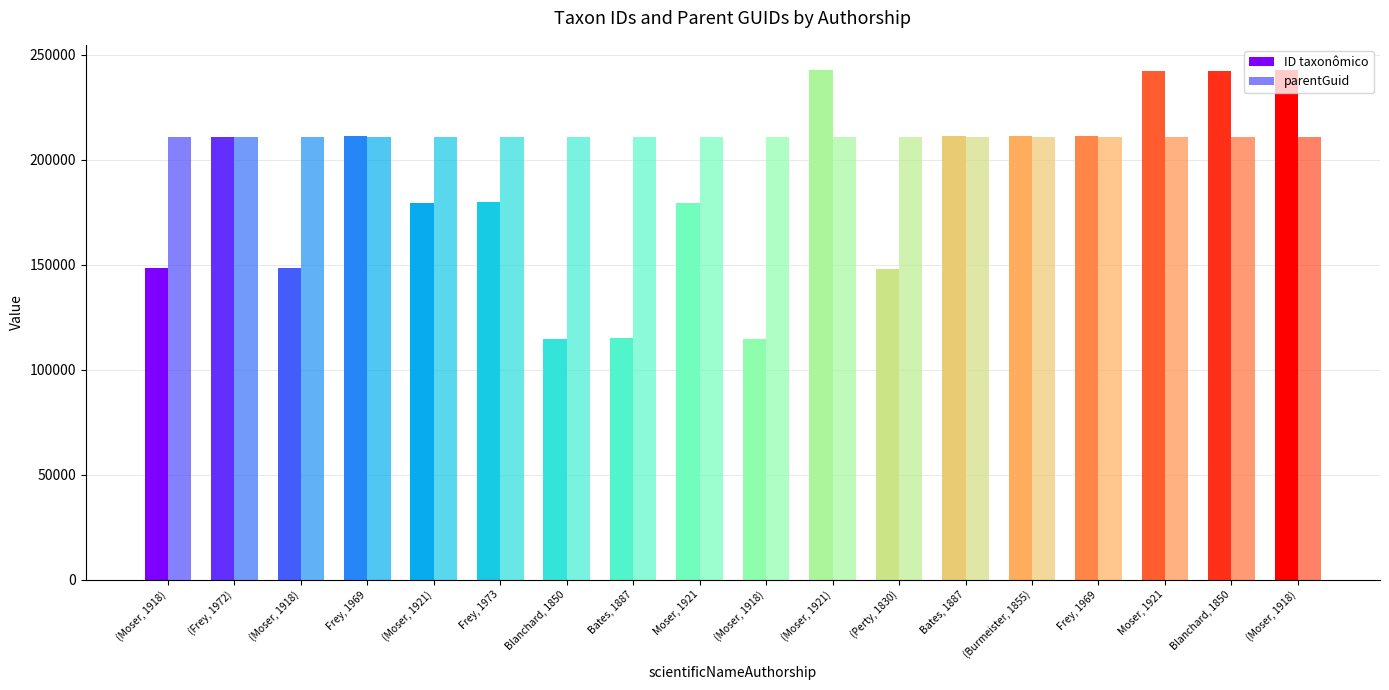

Reading left to right, list all the values displayed in this chart.

ID taxonômico: 148283	210867	148461	211201	179474	179936	114688	115126	179420	114492	242517	148107	211105	211071	211162	242107	242278	242442
parentGuid: 210544	210544	210544	210544	210544	210544	210544	210544	210544	210544	210544	210544	210544	210544	210544	210544	210544	210544